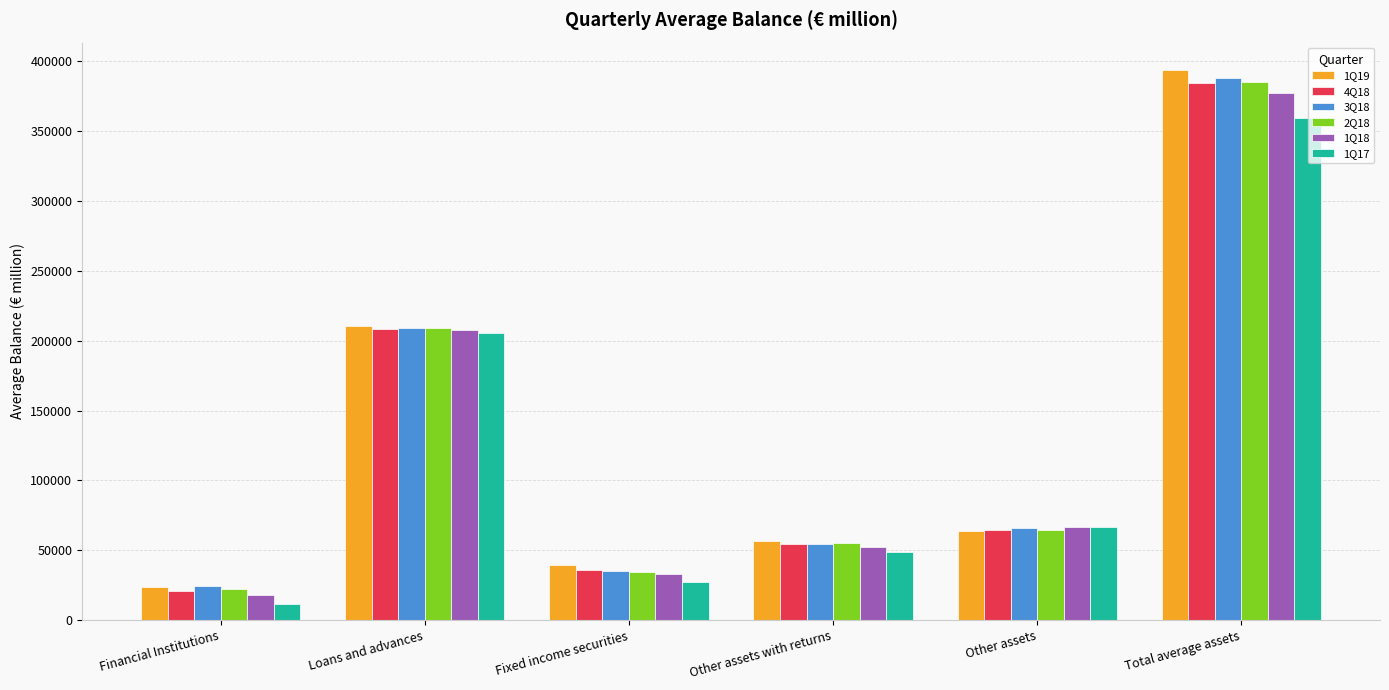

Between Fixed income securities and Other assets with returns, which series saw the biggest shift?

1Q17